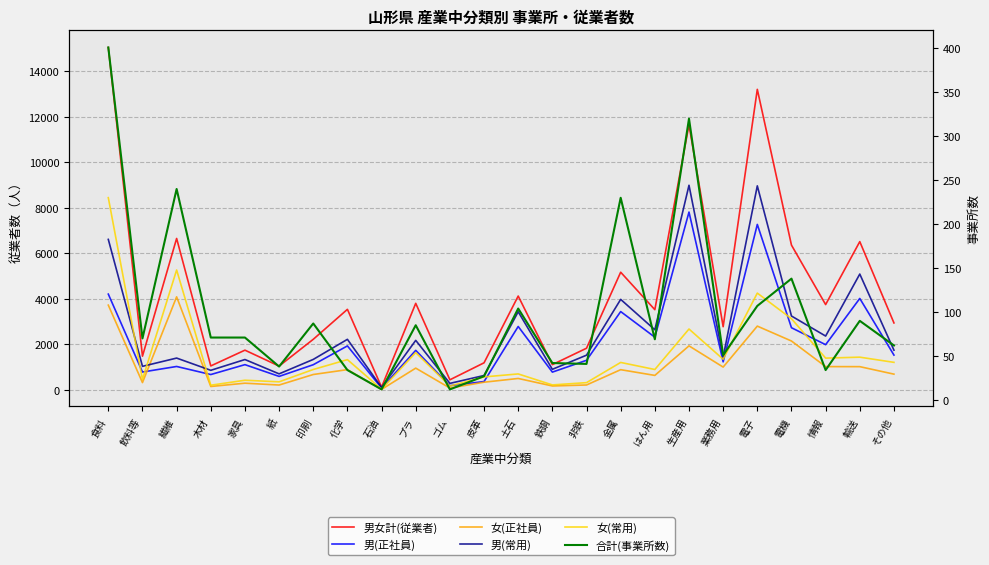

How many intersections are there between 男(正社員) and 女(常用)?

9